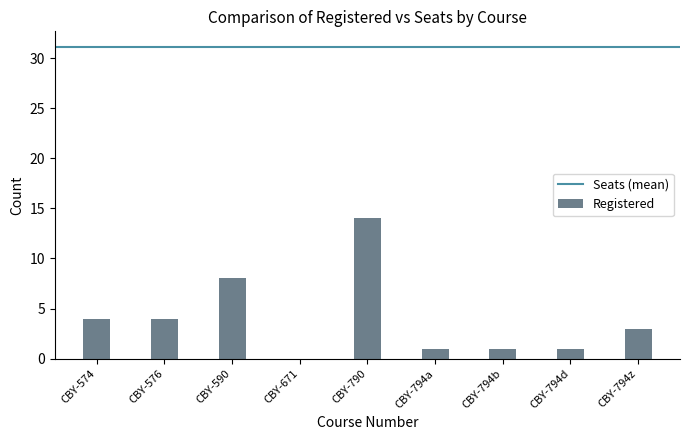

How many positive values are there?

8